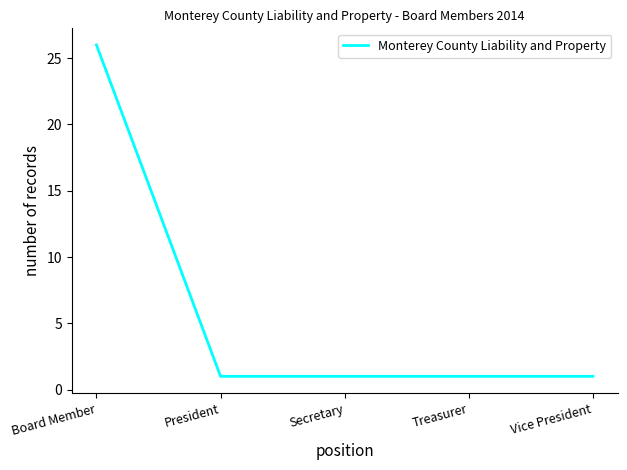

Which has a higher value, Board Member or Secretary?

Board Member